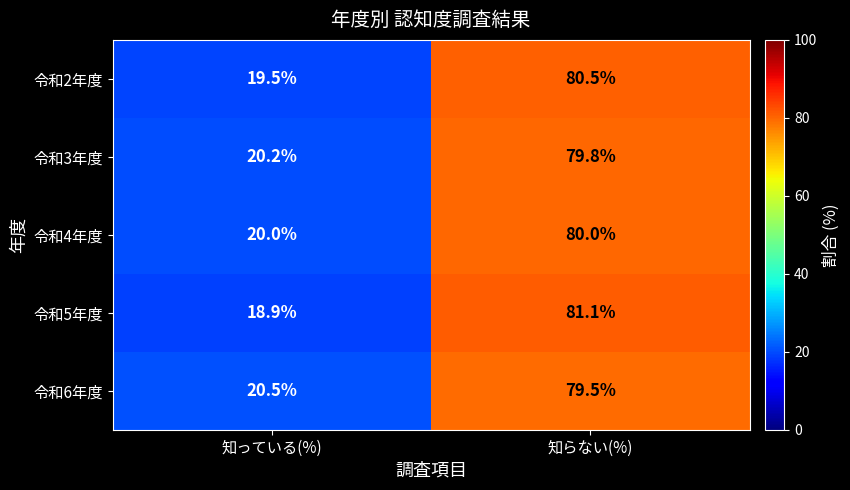

Reading left to right, list all the values displayed in this chart.

令和2年度: 19.5	80.5
令和3年度: 20.2	79.8
令和4年度: 20.0	80.0
令和5年度: 18.9	81.1
令和6年度: 20.5	79.5